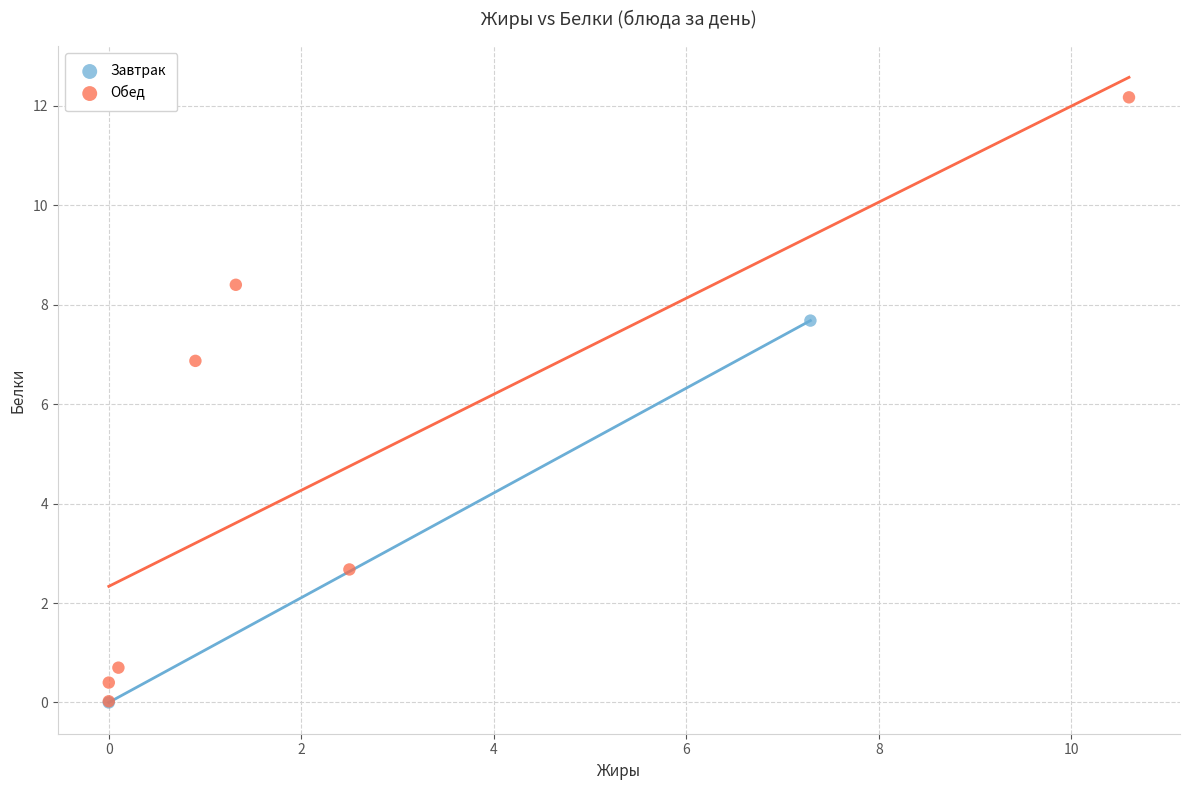

What are all the series names shown in the legend?

Завтрак, Обед